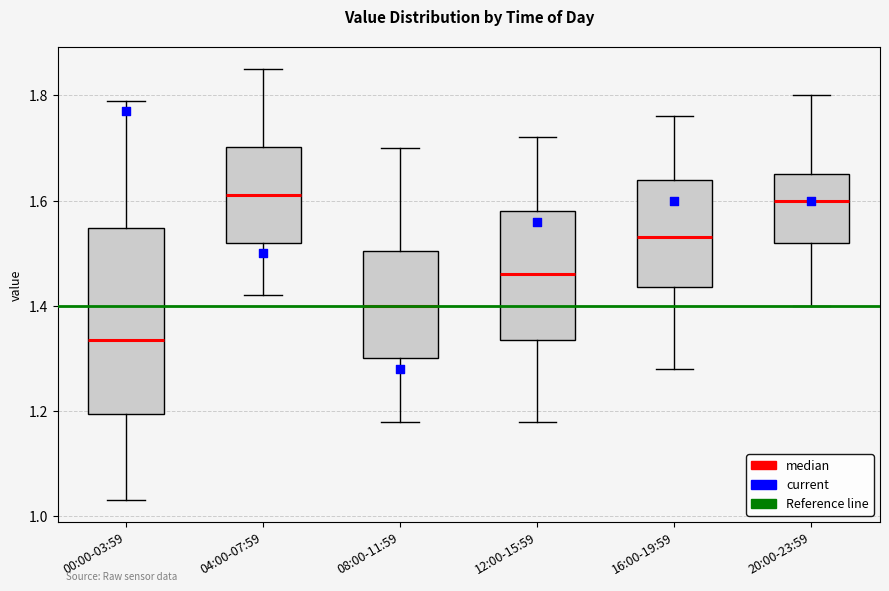

Comparing the boxes themselves (not the whiskers), which one is the tallest?

00:00-03:59